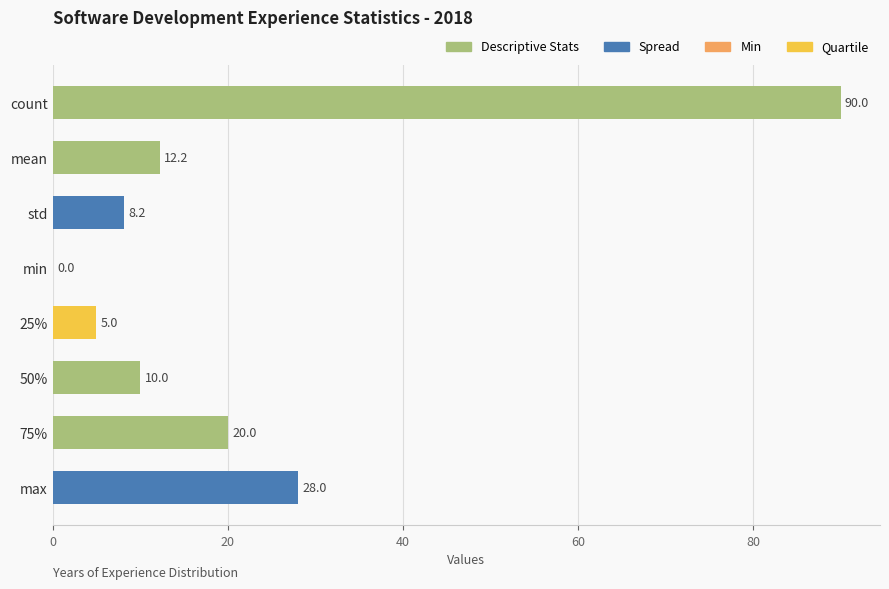

Is it true that the value at count is 90.0?

True